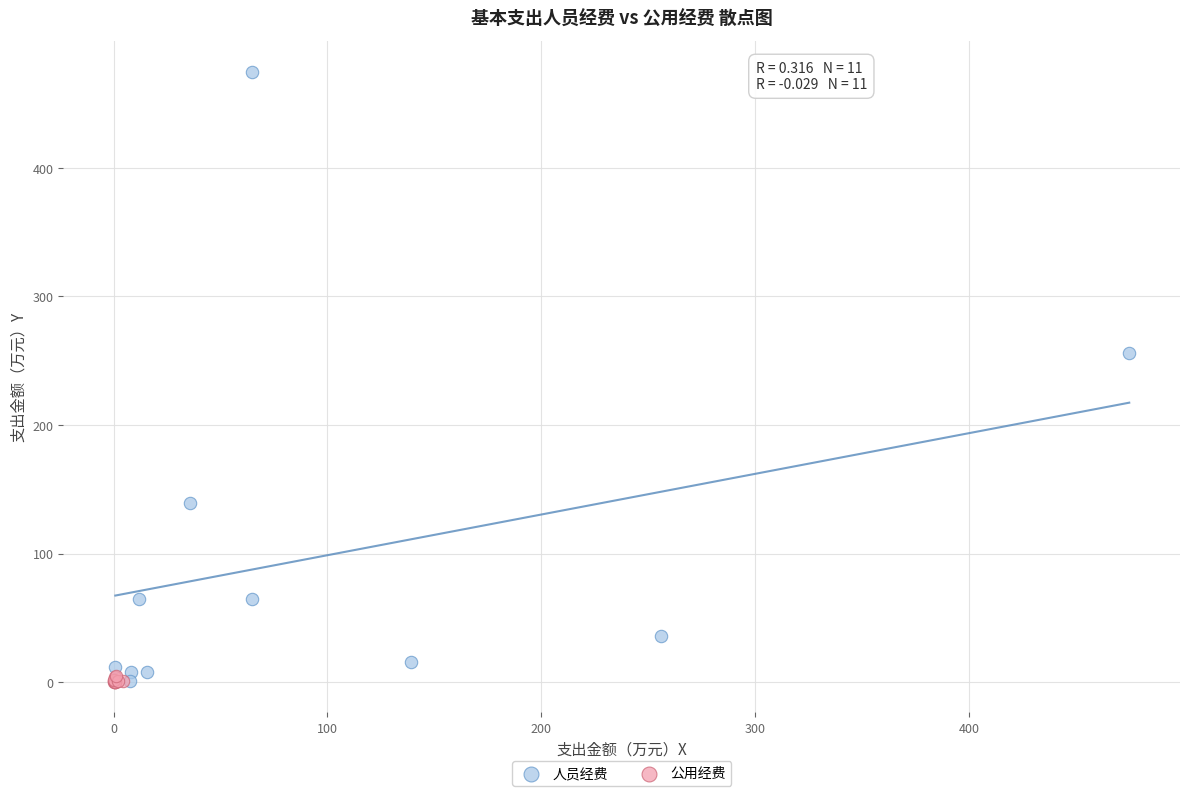

Which series reaches the maximum Y coordinate?

人员经费